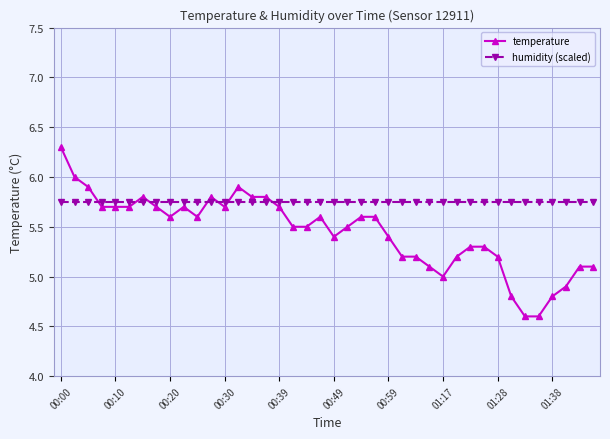

What is the maximum value shown in the chart?

6.3